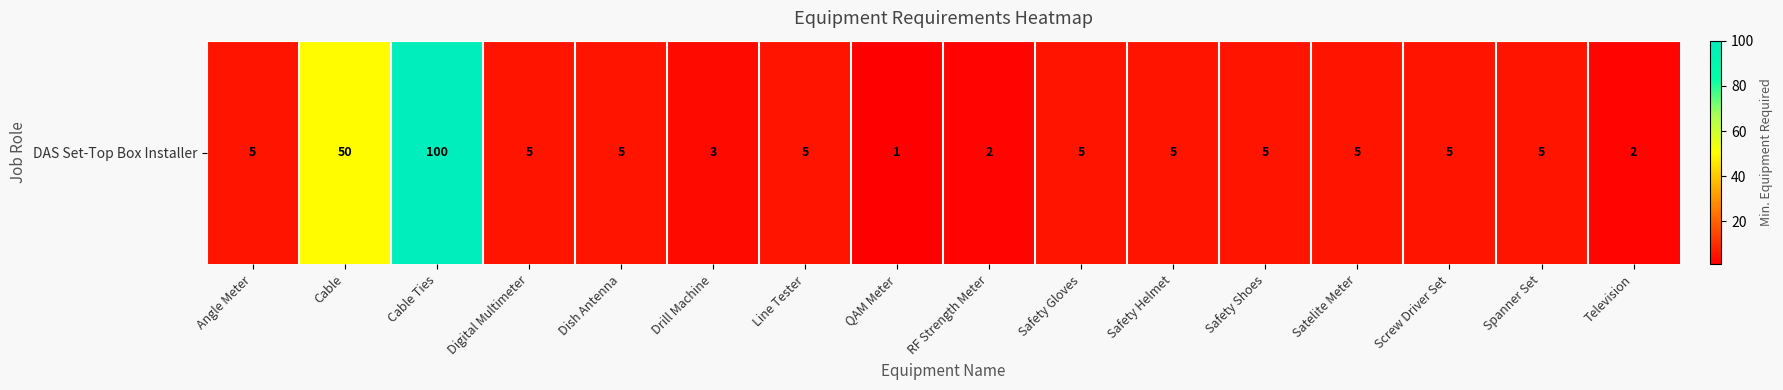

Approximately how many times larger is the value at Safety Shoes compared to Television?

2.5